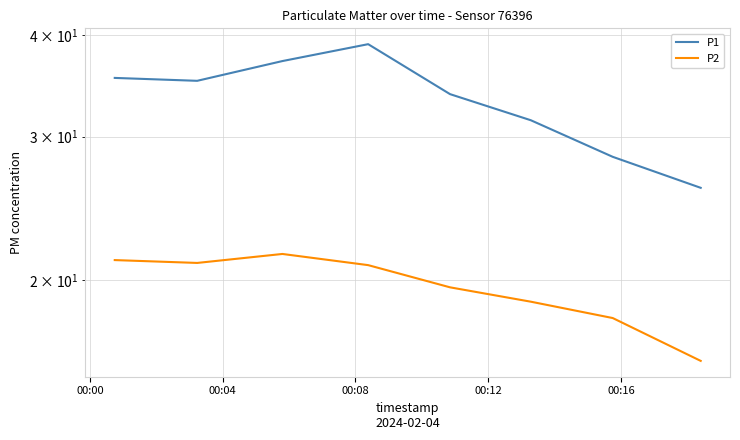

True or false: P2 and P1 cross at least once.

False